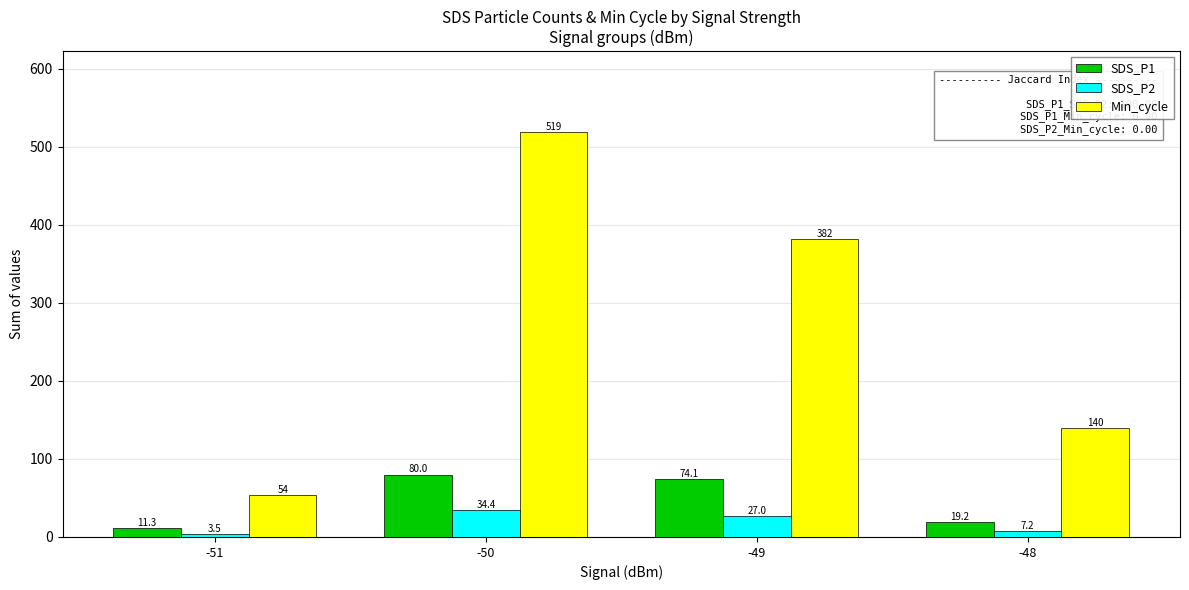

At which label does Min_cycle first exceed 382?

-50